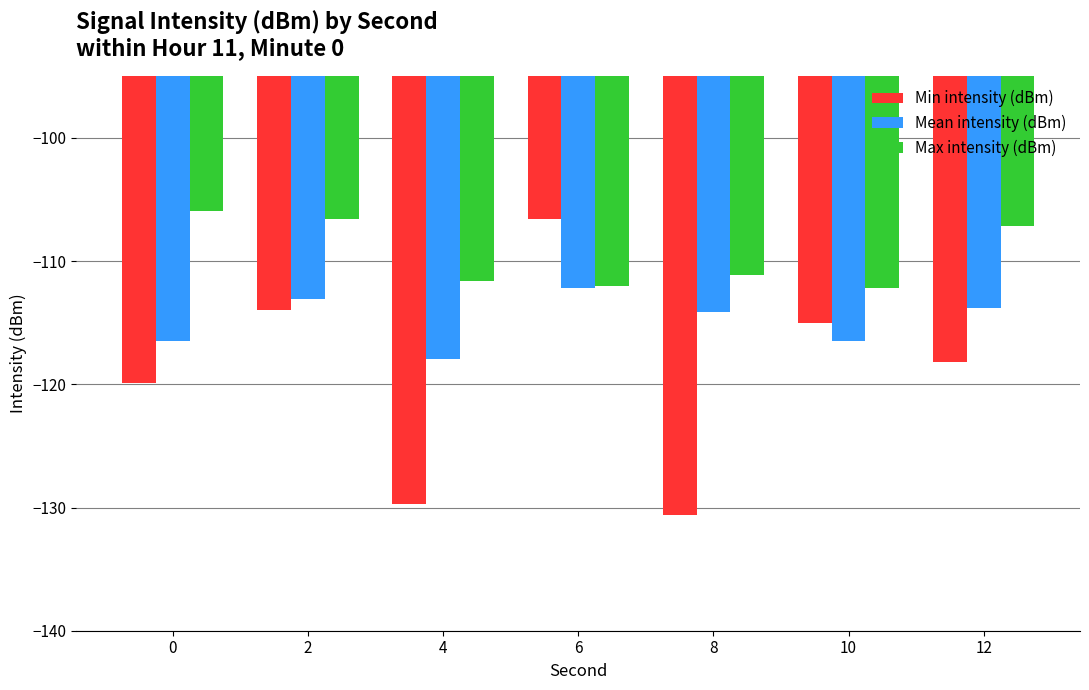

At which category is the sum across all series the highest?

6